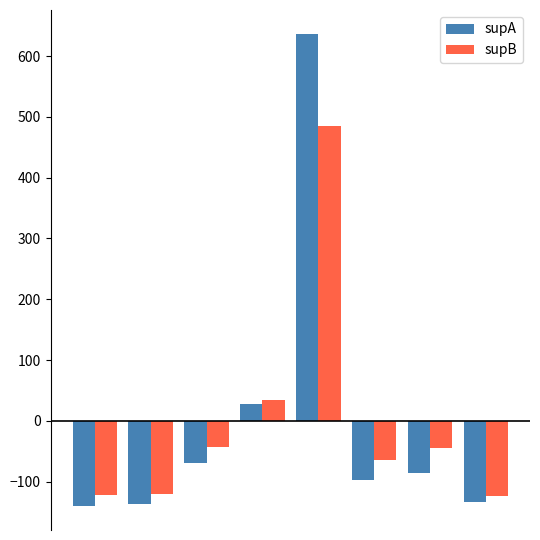

How many values in the supB series exceed -44?

3